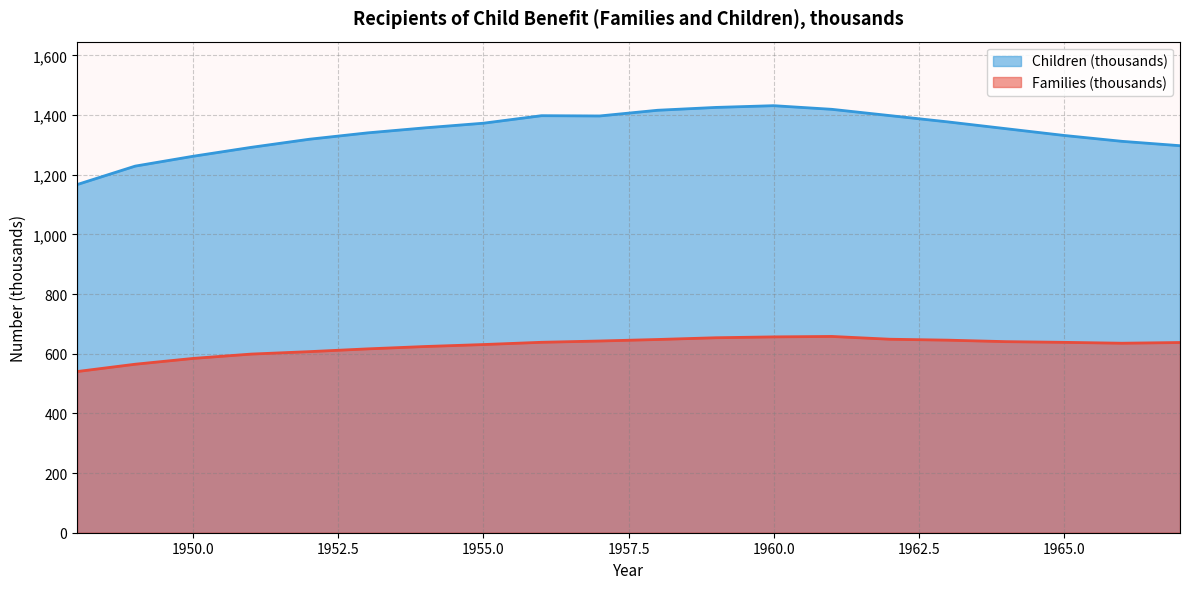

What is the approximate value of Families (thousands) at 1952?

607.1